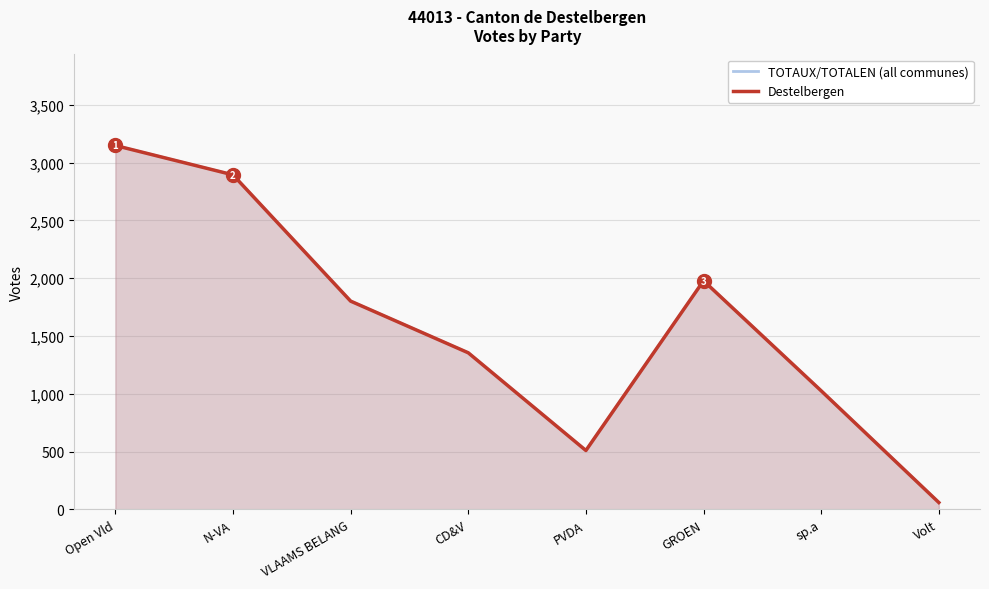

What is the approximate value of TOTAUX/TOTALEN (all communes) at GROEN?

1978